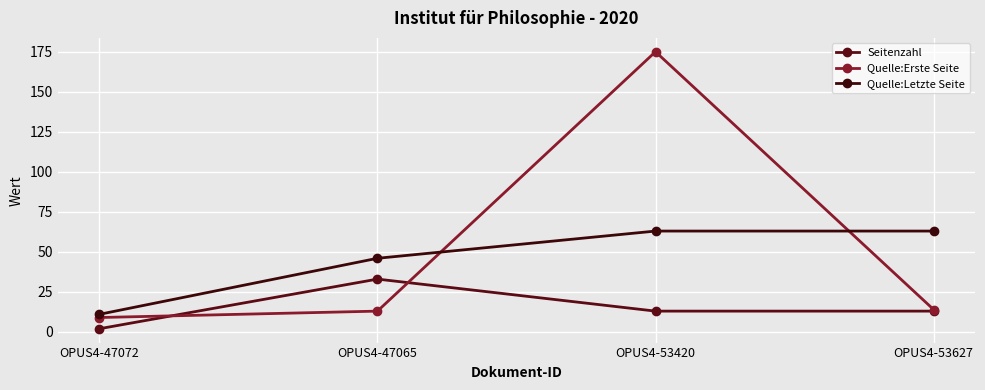

Is the value of Seitenzahl at OPUS4-53420 greater than the value of Quelle:Erste Seite at OPUS4-53420?

No